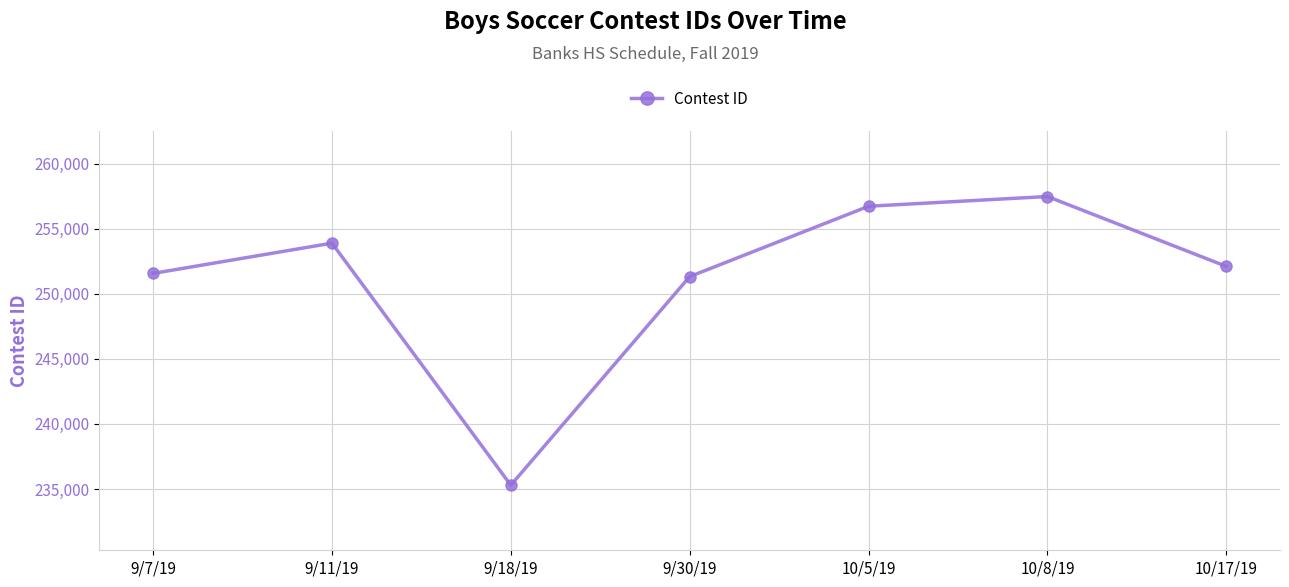

How many points are lower than both their immediate neighbors (excluding endpoints)?

1